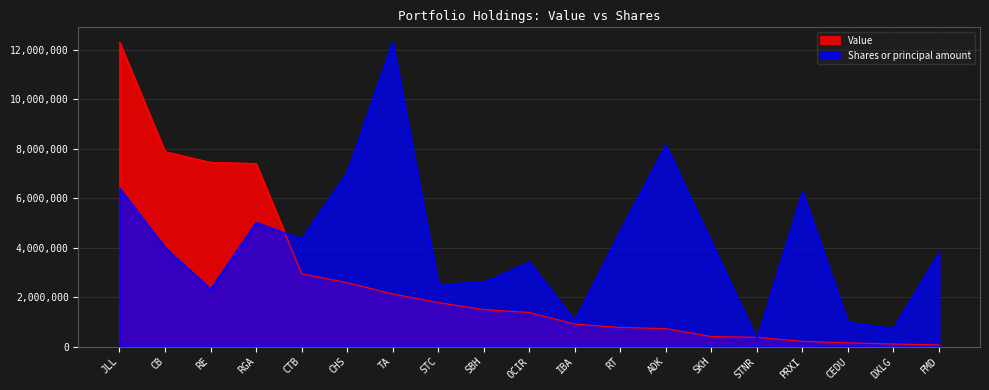

What position from the right is STNR?

5